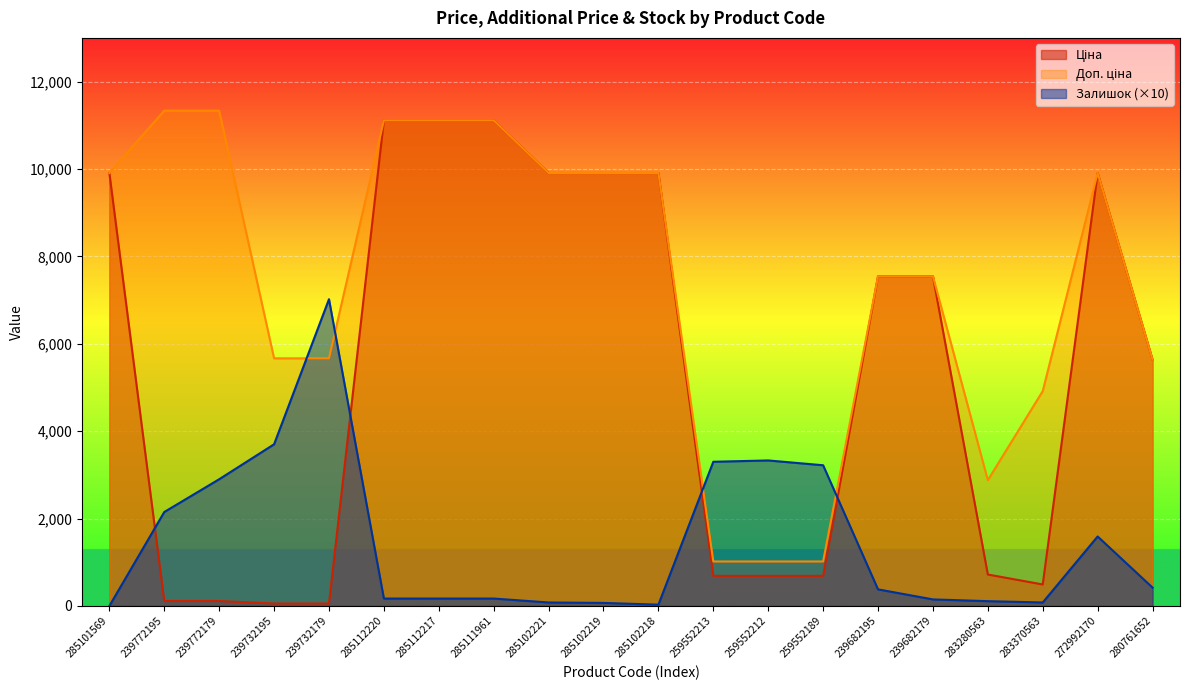

What is the label of the 8th point from the left?

285111961